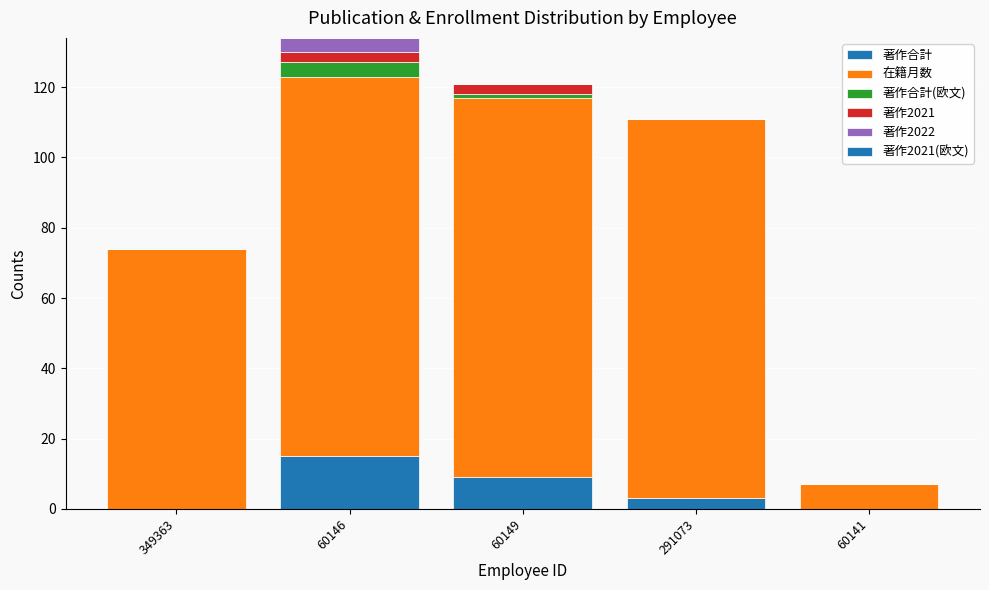

What is the total value across all series at 60141?

7